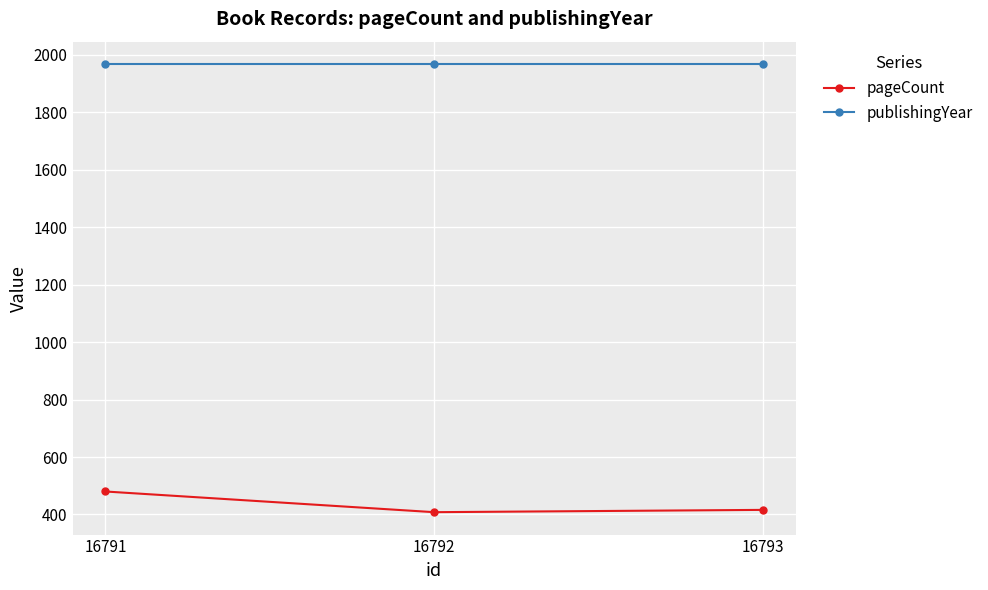

What is the spread (max minus min) of values at 16793?

1552